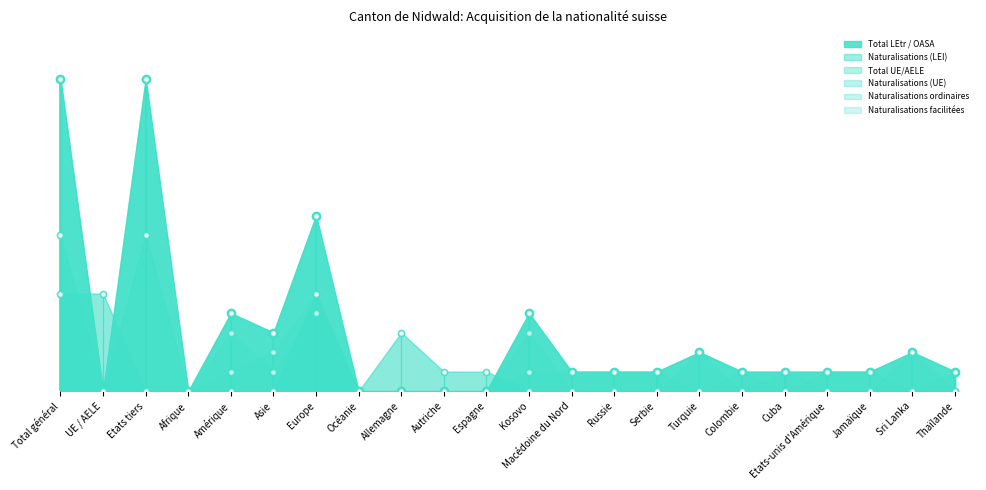

Which series has the widest spread of Y values?

Total LEtr / OASA